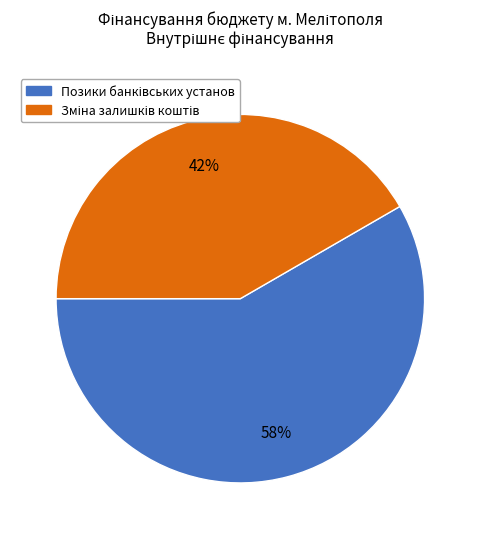

To the nearest percent, what is the average slice percentage?

50%